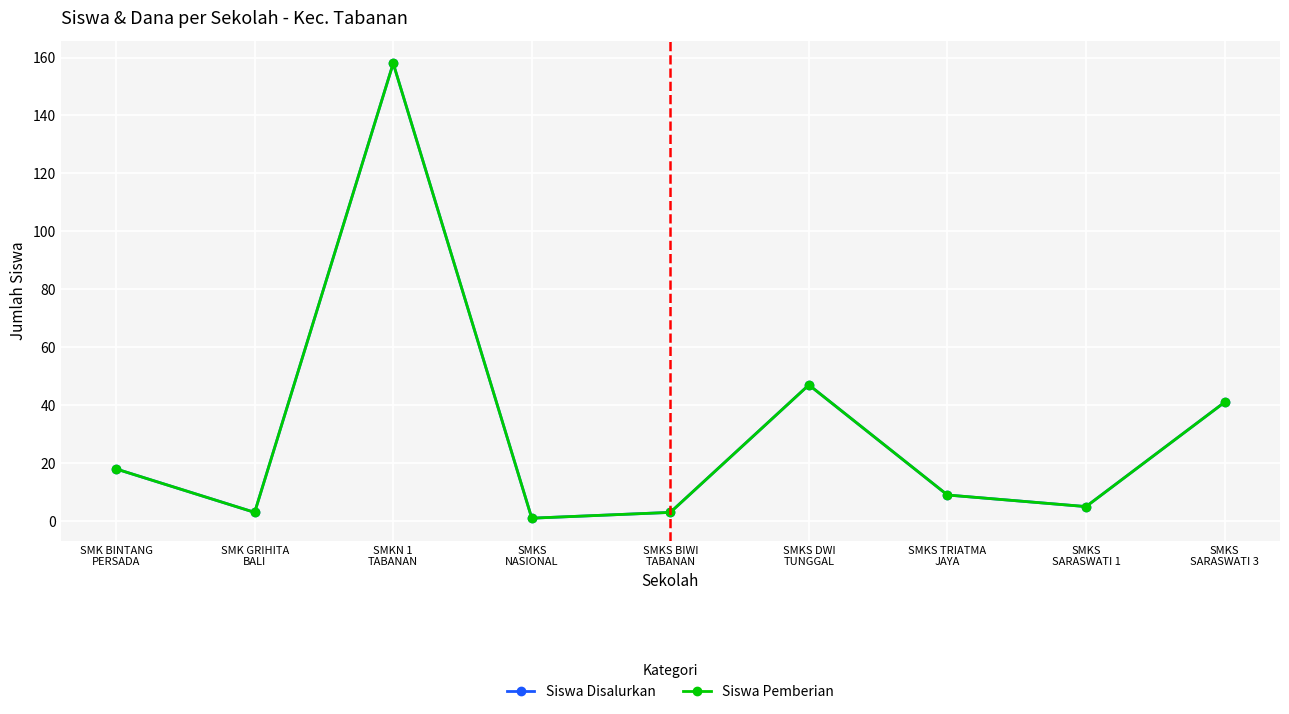

Does the chart have visible grid lines?

Yes